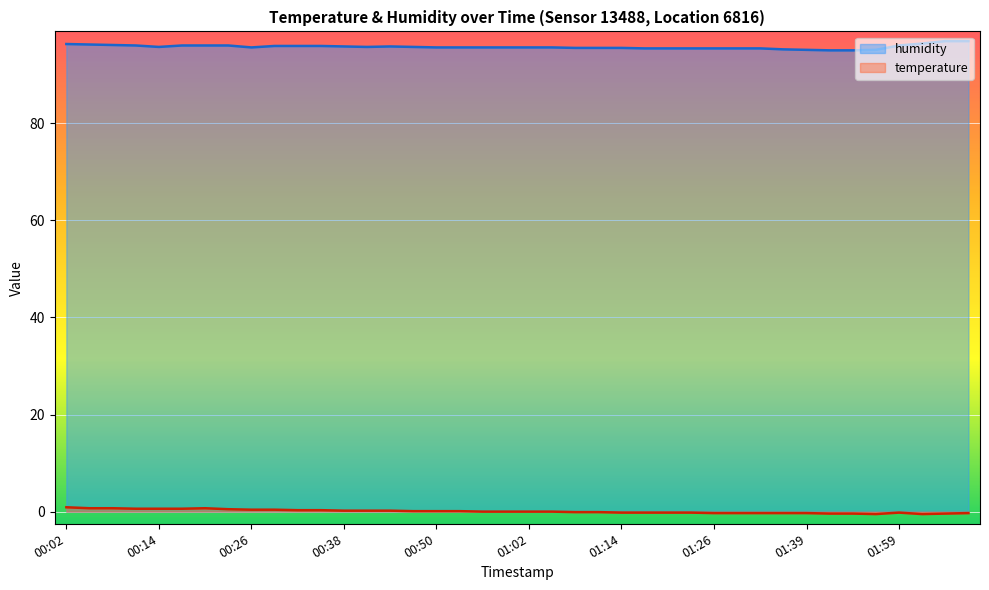

How many categories are shown in the chart?

40